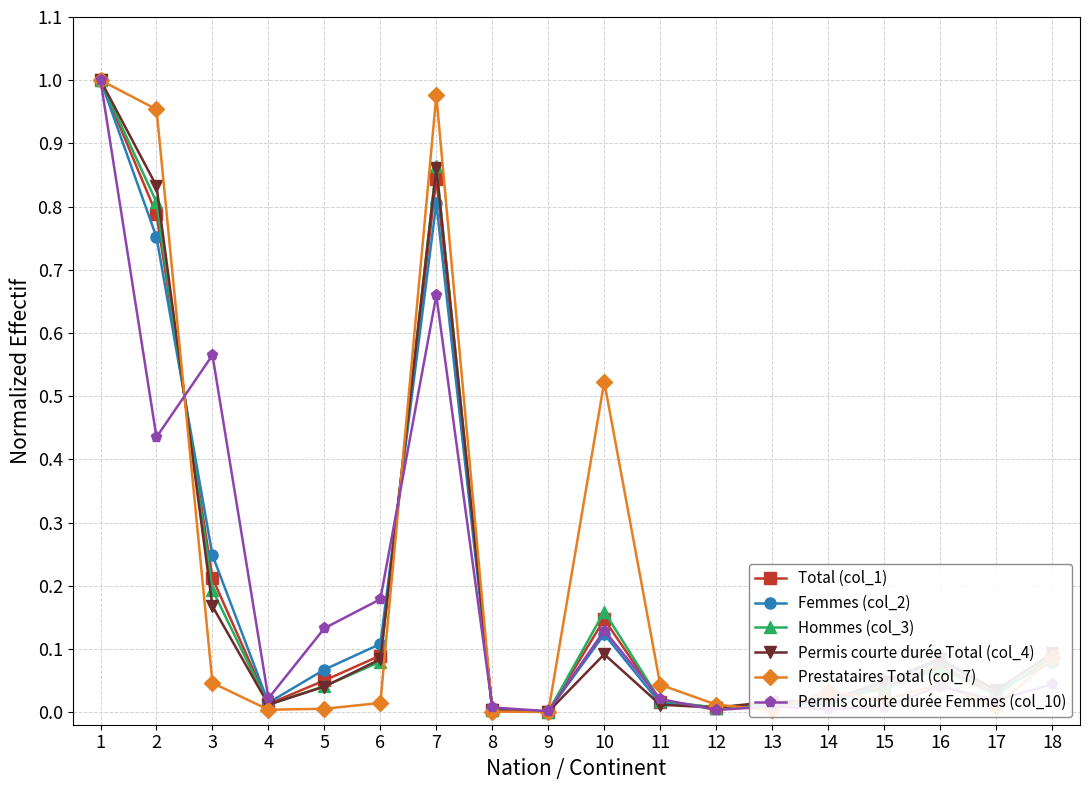

Does the chart have visible grid lines?

Yes